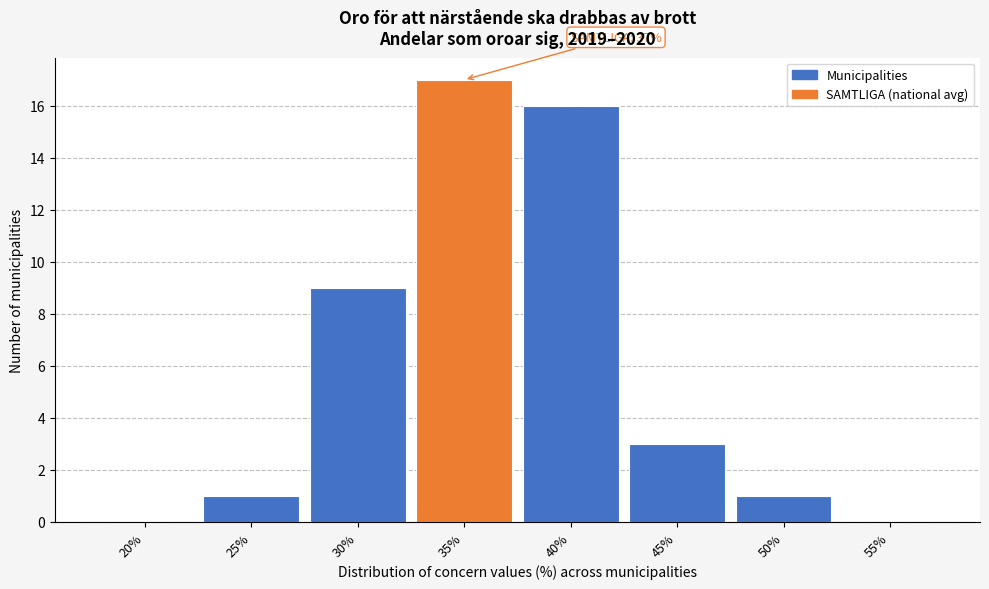

Reading left to right, transcribe all the data shown in this chart.

20%=0	25%=1	30%=9	35%=17	40%=16	45%=3	50%=1	55%=0